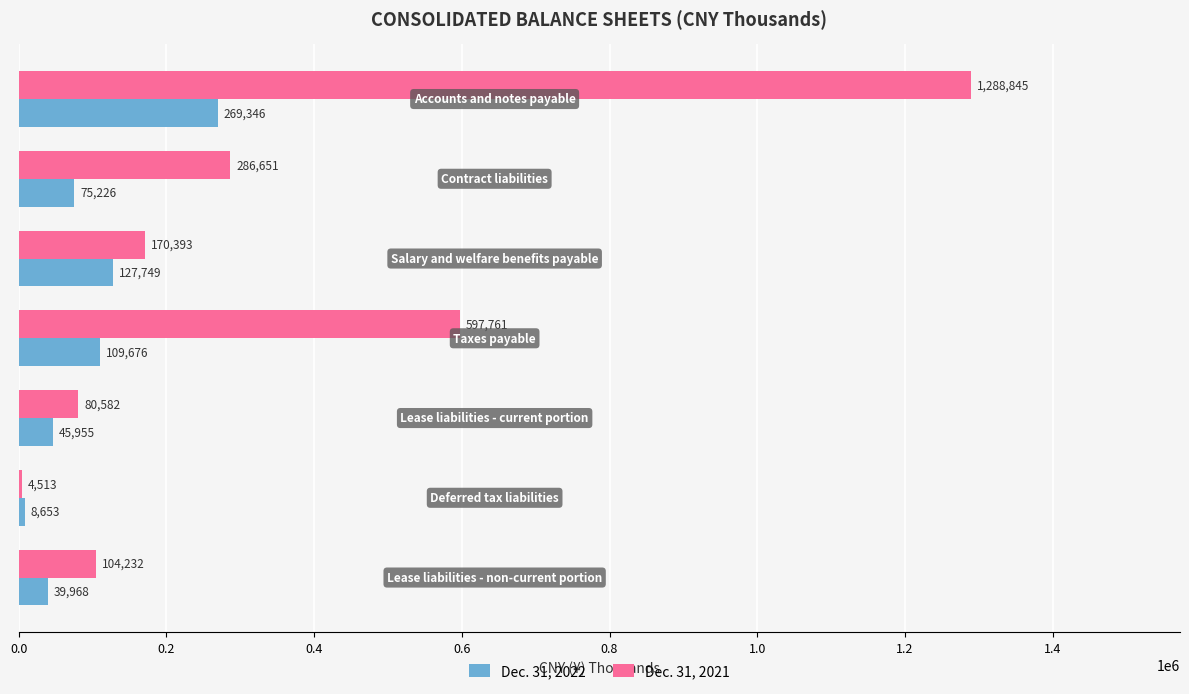

Which series has the largest total across all categories?

Dec. 31, 2021